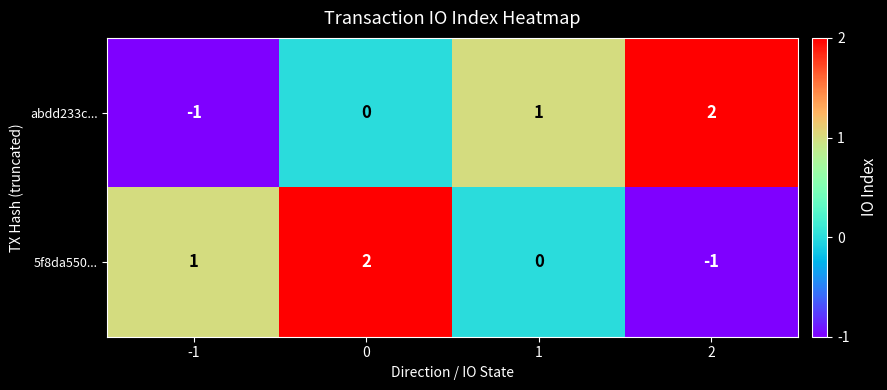

How many negative values does the abdd233c... series have?

1